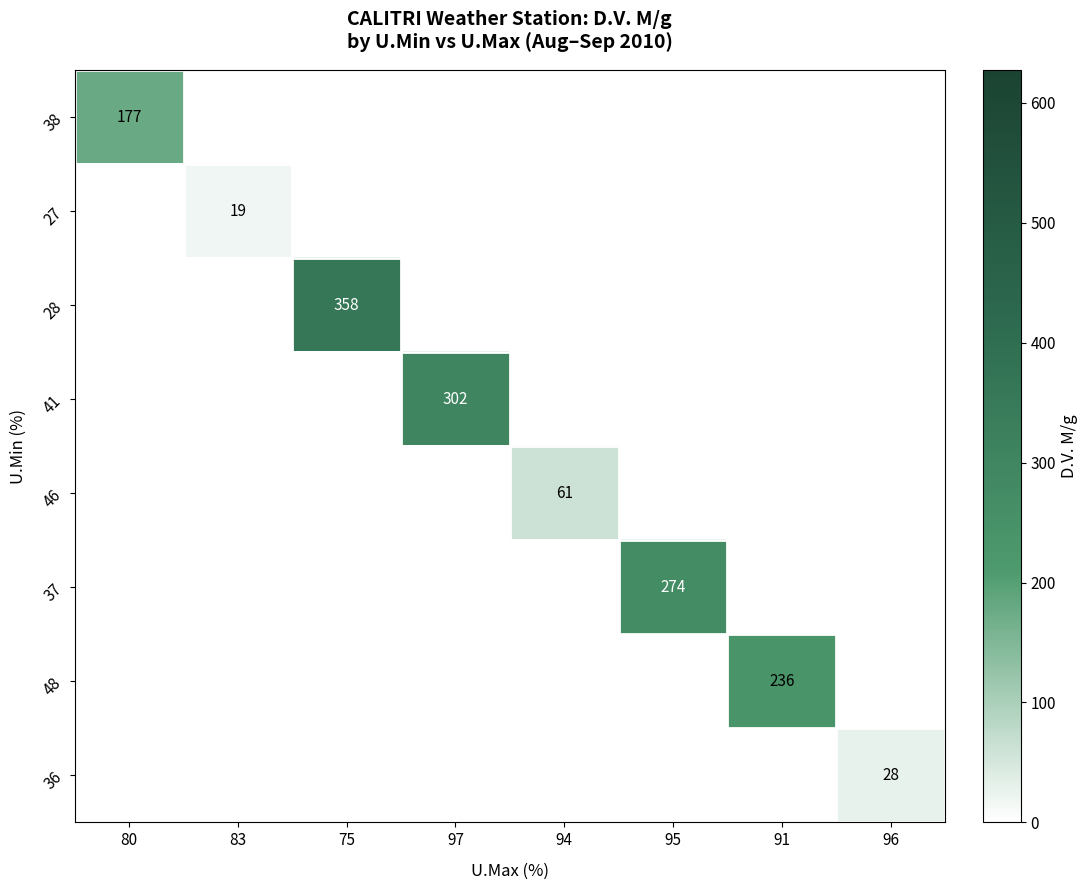

At how many categories does at least one series exceed 55?

6